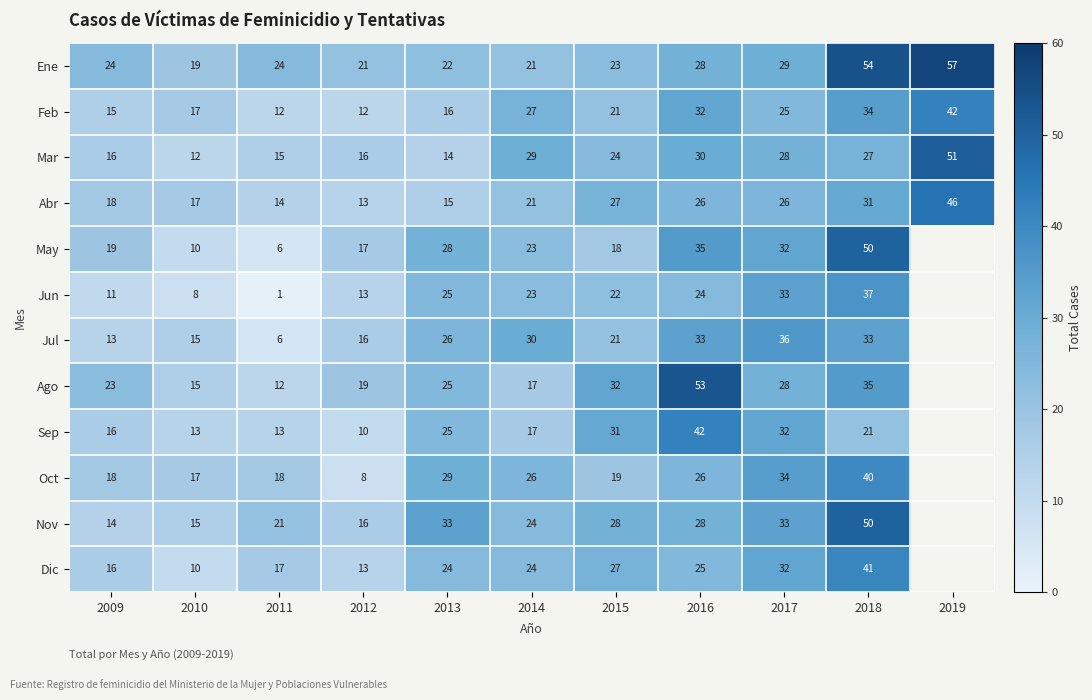

What is the total value across all series at 2010?

168